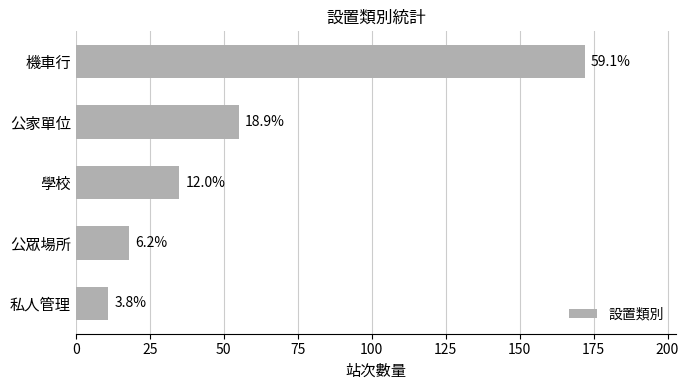

How many bars are there in total?

5